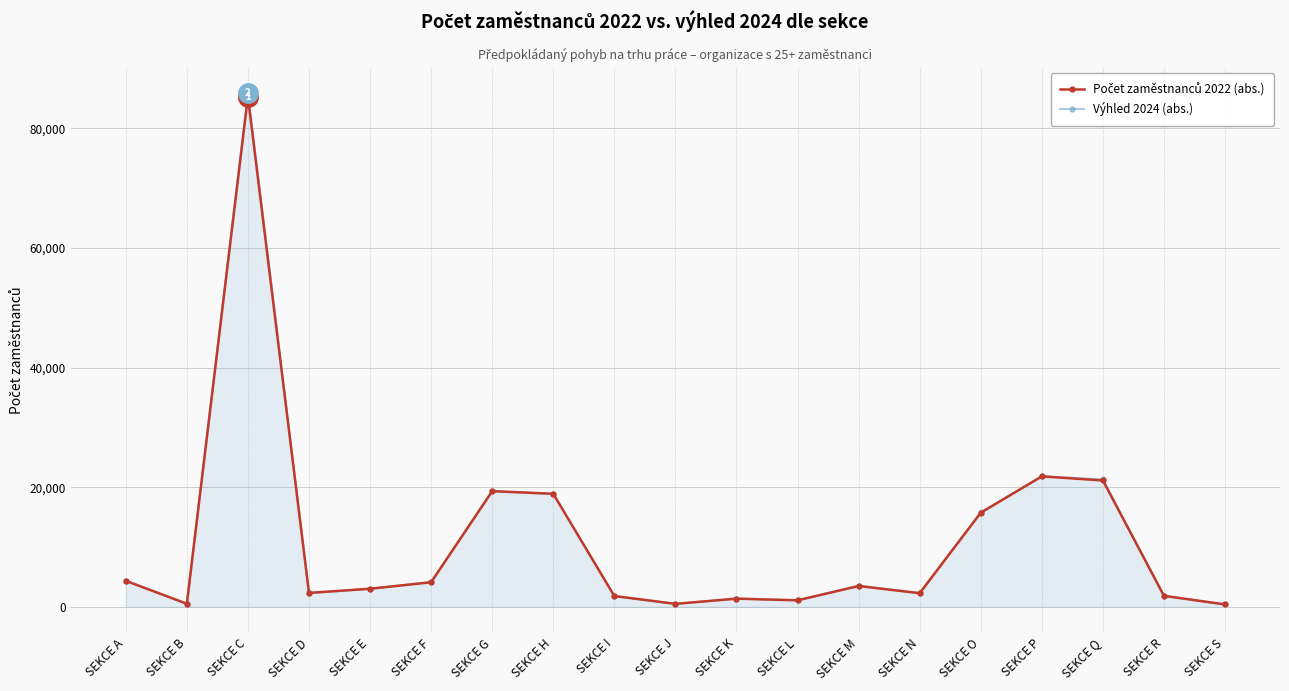

Which category has the highest value across all series?

SEKCE C